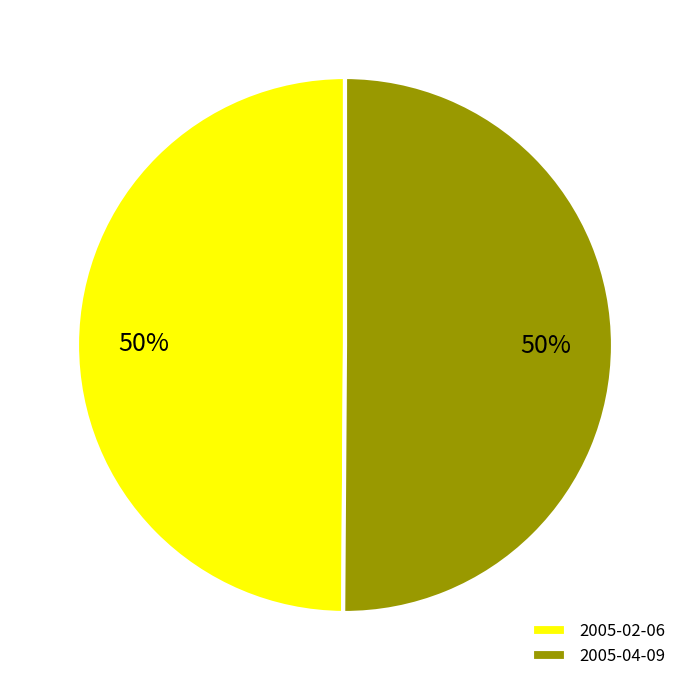

To the nearest percent, what is the average slice percentage?

50%